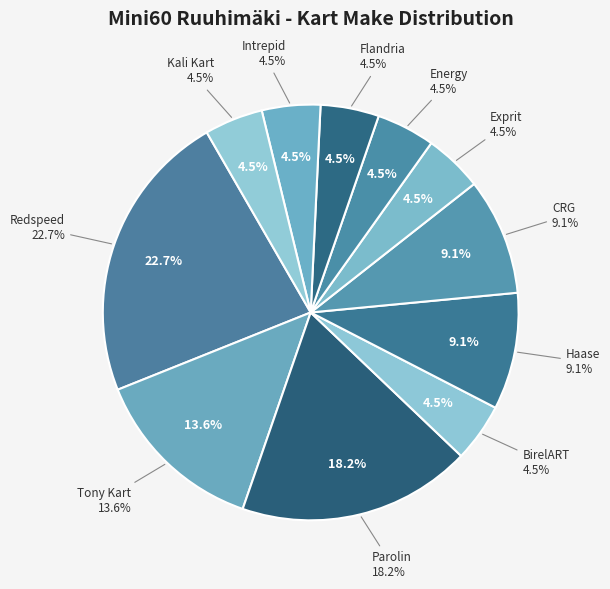

Is it true that Tony Kart is 24% of the pie?

False